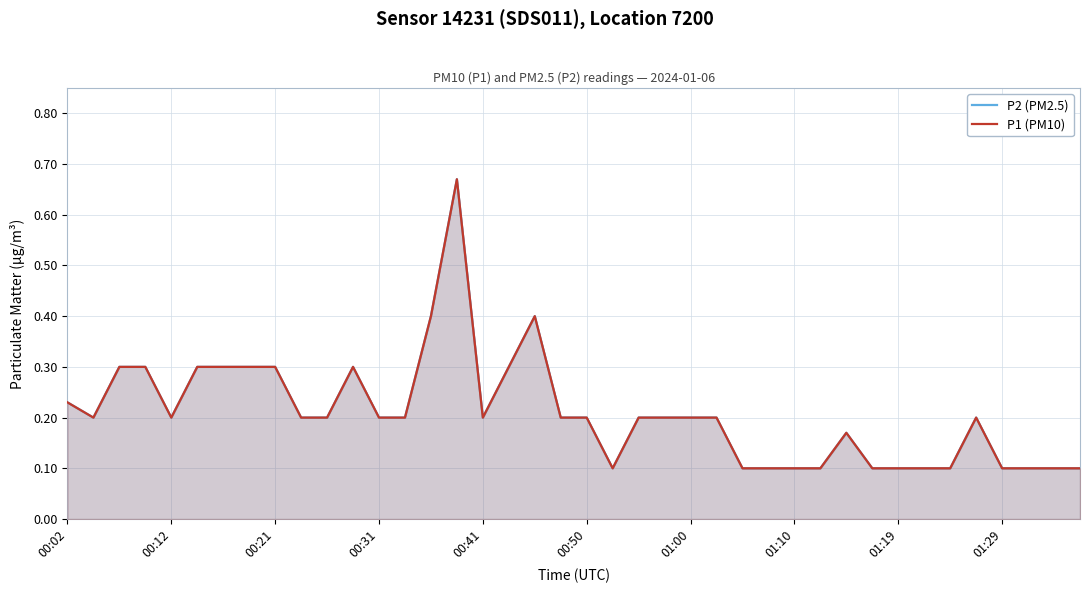

Which series has the largest total across all categories?

P2 (PM2.5)